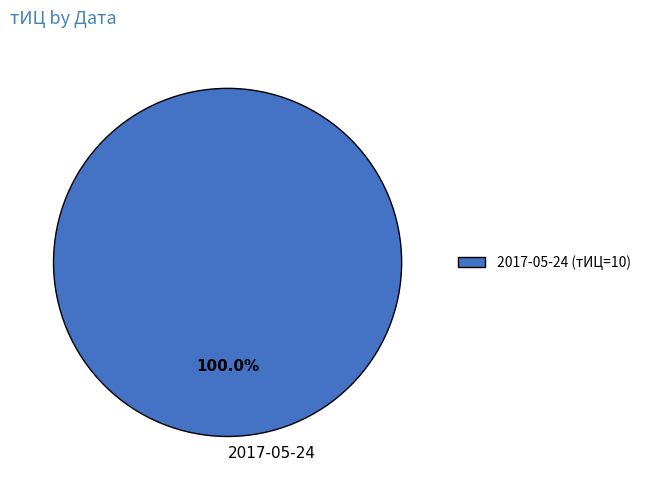

Is there a majority slice in this chart?

Yes